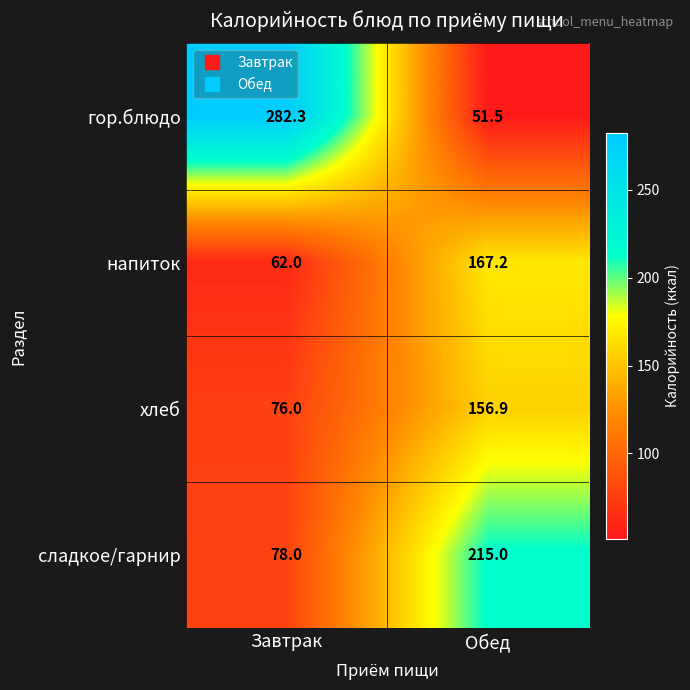

What is the difference between the хлеб values at Обед and Завтрак?

80.9